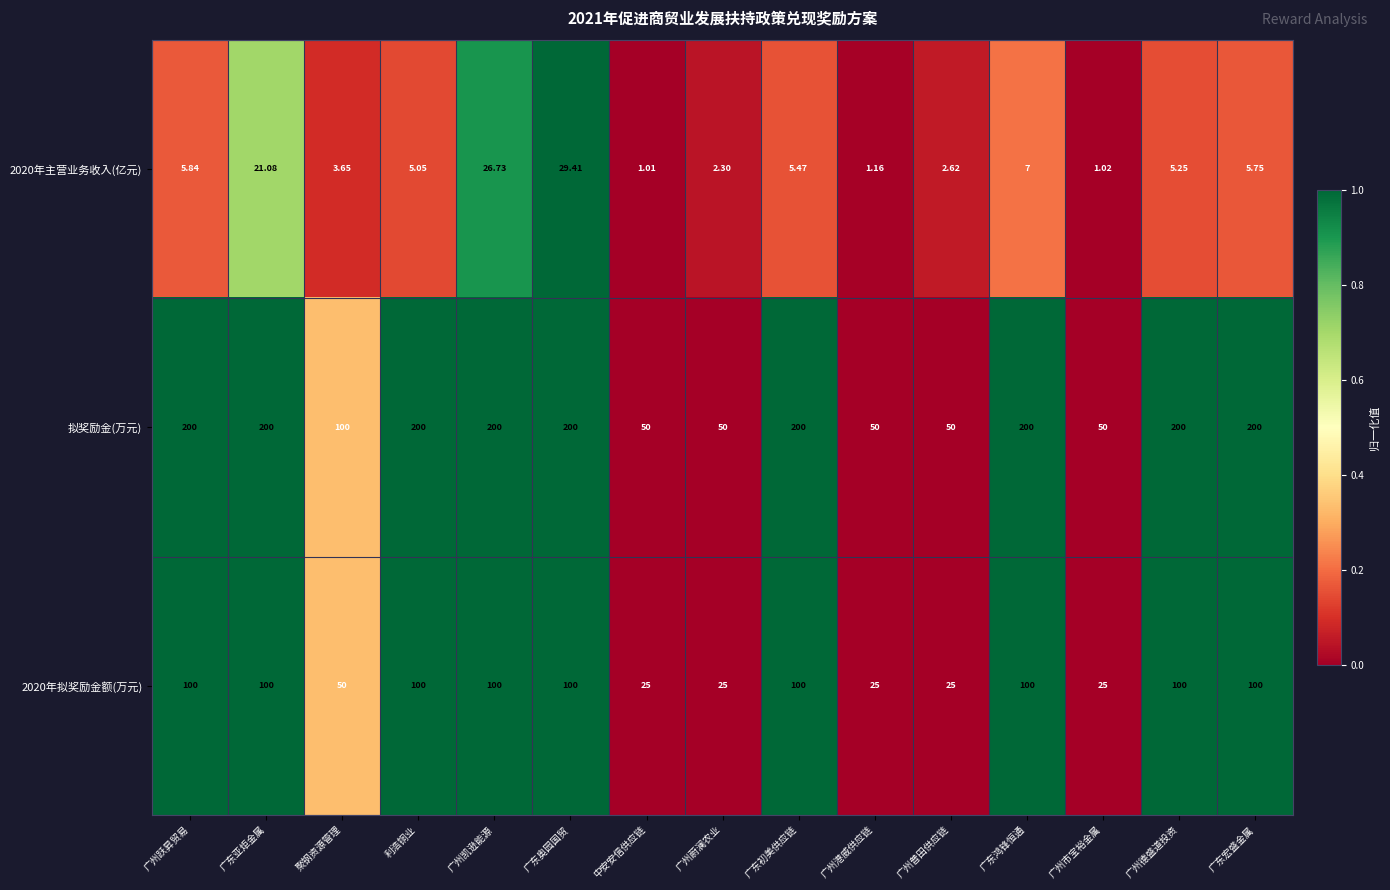

Where is 2020年拟奖励金额(万元) nearest to the value 62?

聚钢资源管理